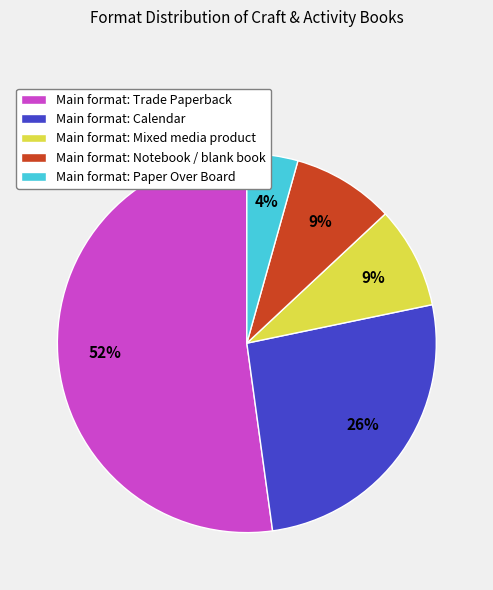

Between Main format: Paper Over Board and Main format: Notebook / blank book, which is larger?

Main format: Notebook / blank book